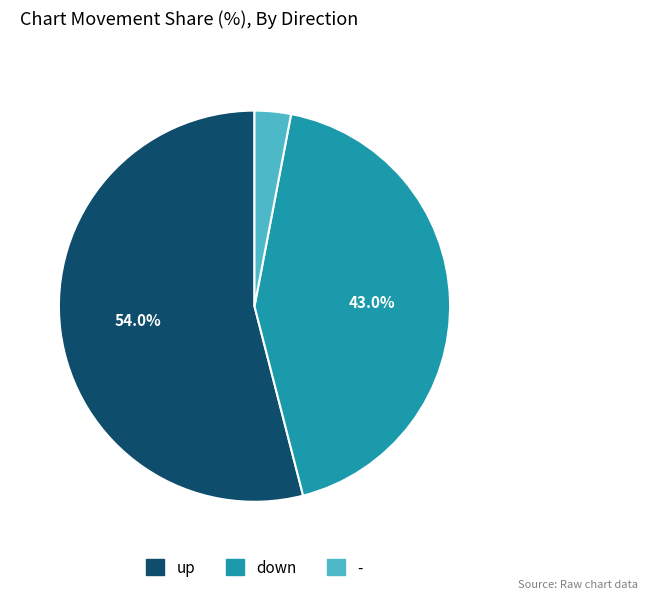

What is the largest slice in the pie chart?

up